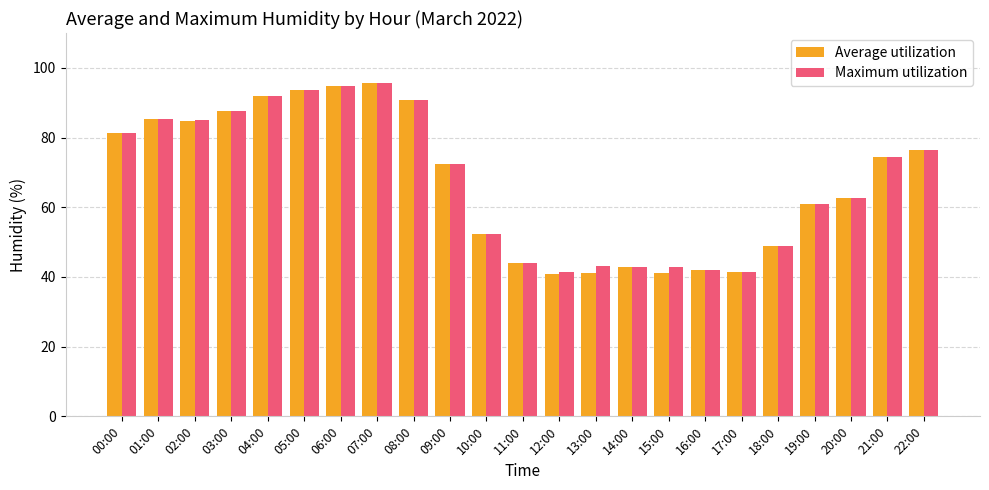

What is the difference between the Maximum utilization values at 10:00 and 20:00?

10.5